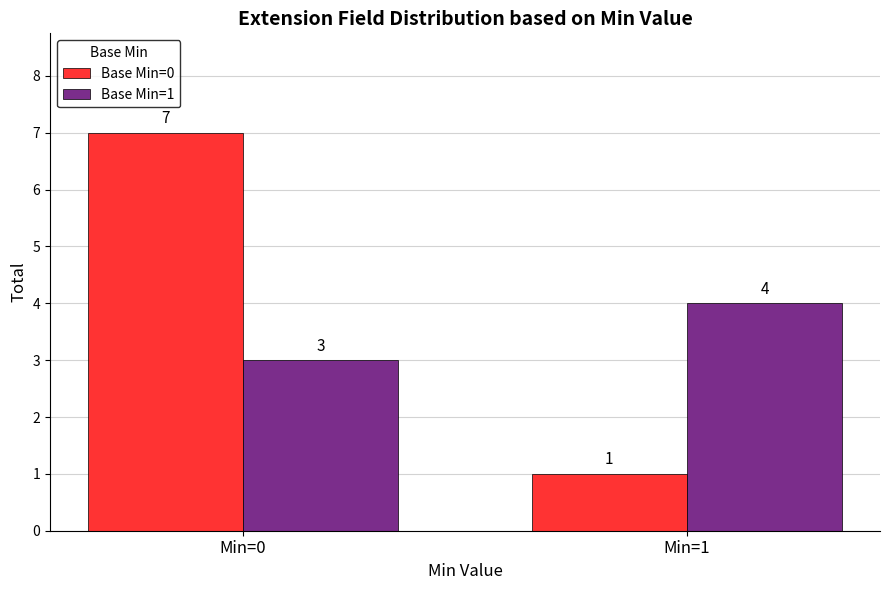

List the series in order of their peak value, highest first.

Base Min=0, Base Min=1